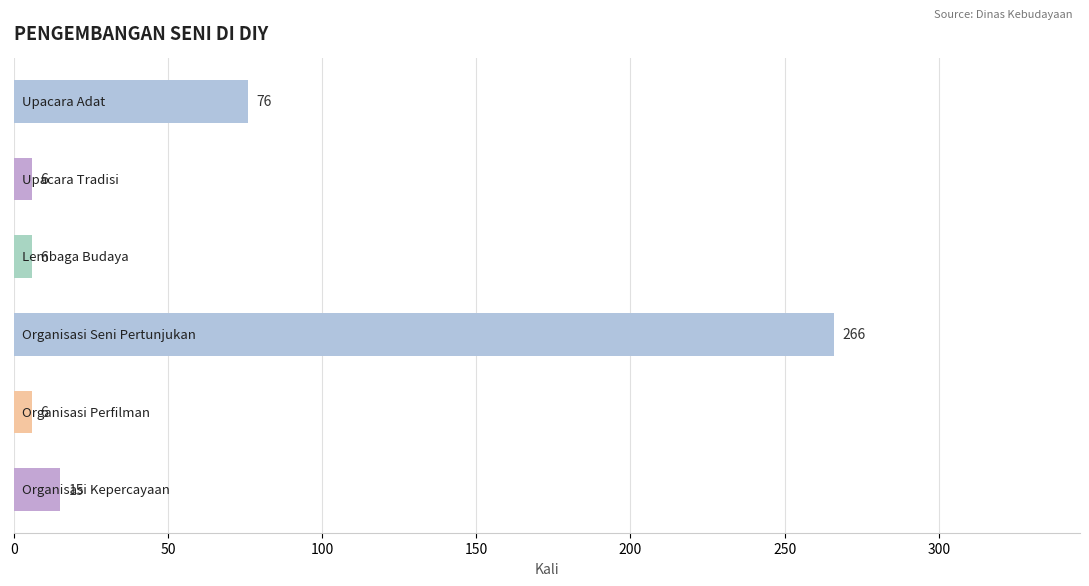

Count the number of data series in this chart.

1